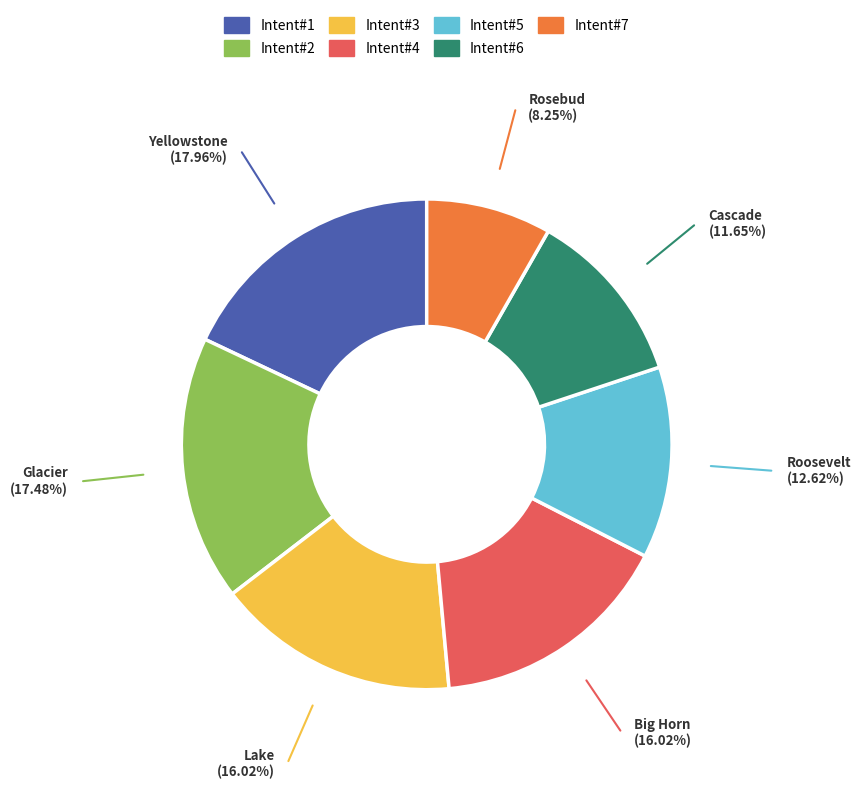

Count the number of slices in the pie.

7